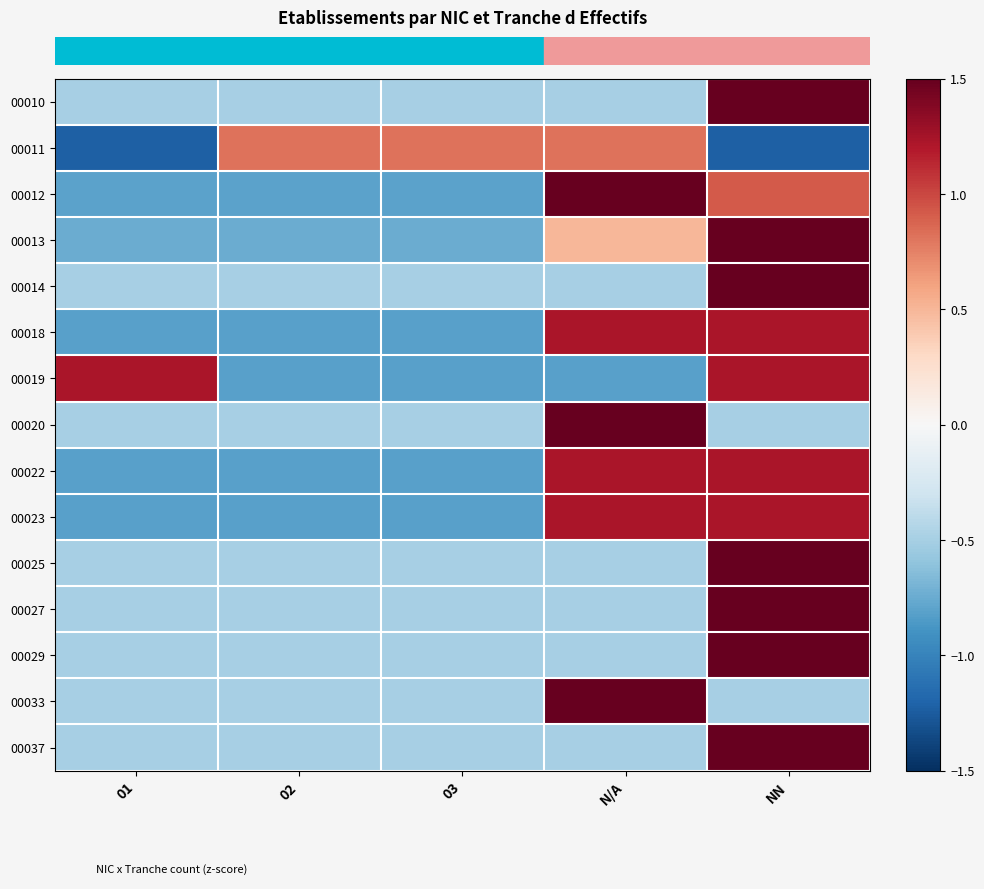

Count the number of categories in the chart.

5